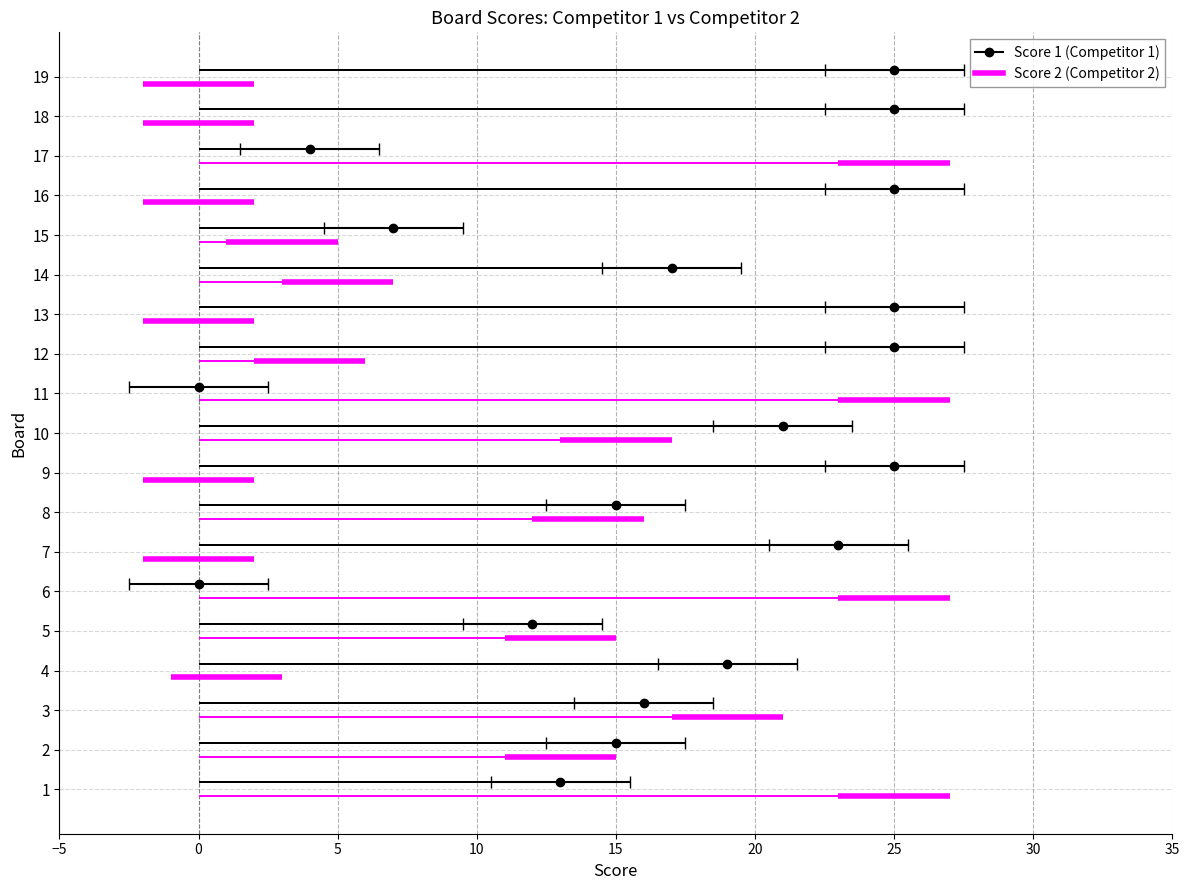

Reading left to right, what are all the values shown in this chart?

Score 1: 1=13	2=15	3=16	4=19	5=12	6=0	7=23	8=15	9=25	10=21	11=0	12=25	13=25	14=17	15=7	16=25	17=4	18=25	19=25
Score 2: 1=25	2=13	3=19	4=1	5=13	6=25	7=0	8=14	9=0	10=15	11=25	12=4	13=0	14=5	15=3	16=0	17=25	18=0	19=0